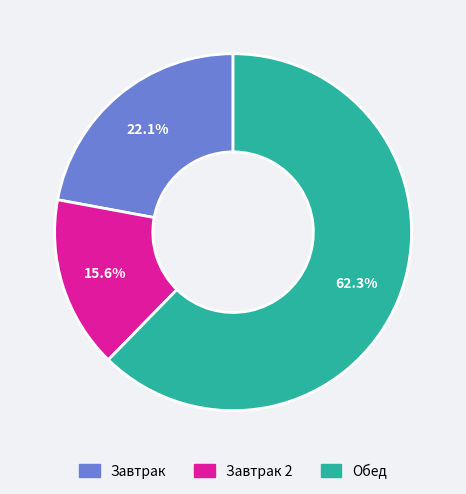

Is there a majority slice in this chart?

Yes